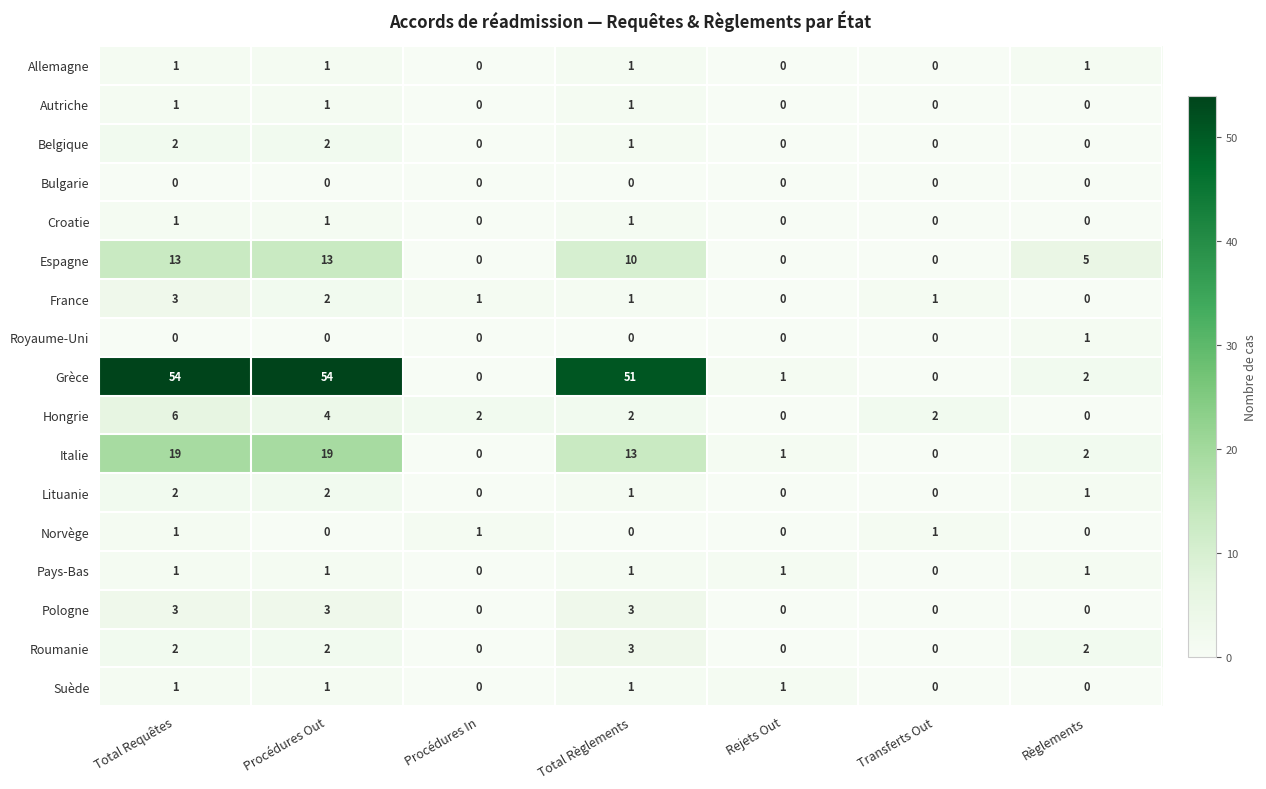

What is the maximum value shown in the chart?

54